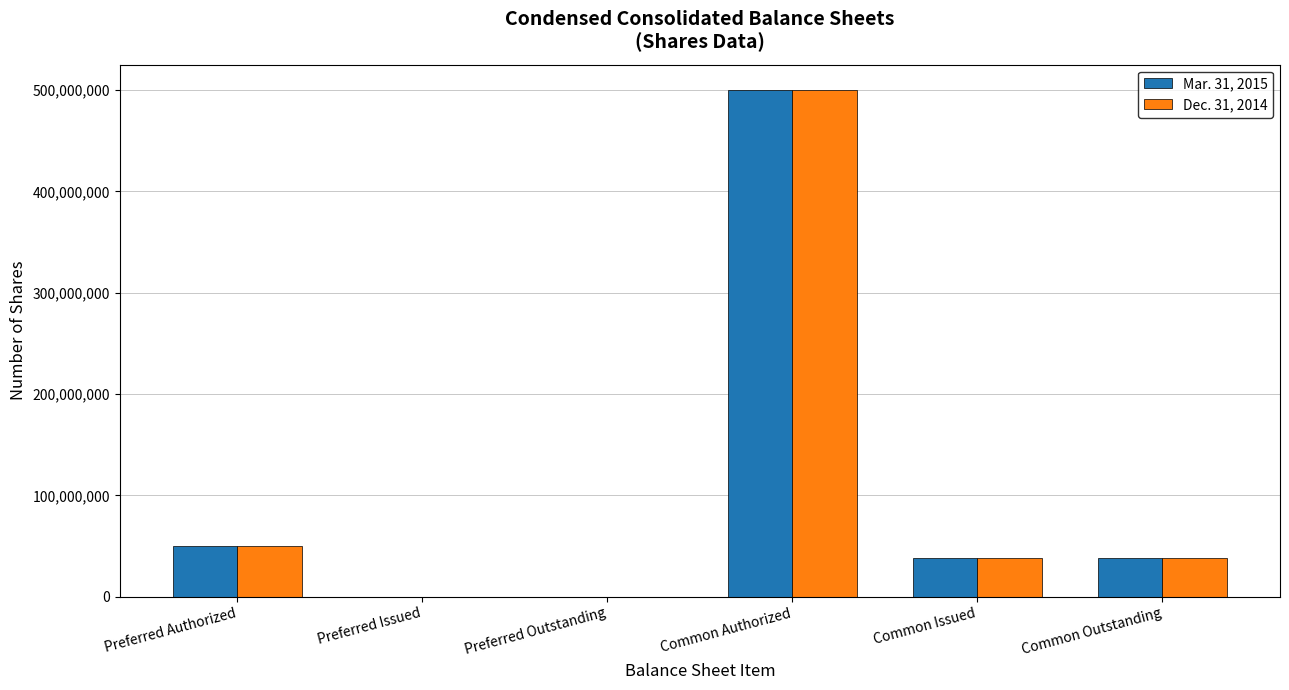

True or false: Dec. 31, 2014 has a value of 50000000 at Preferred Authorized.

True